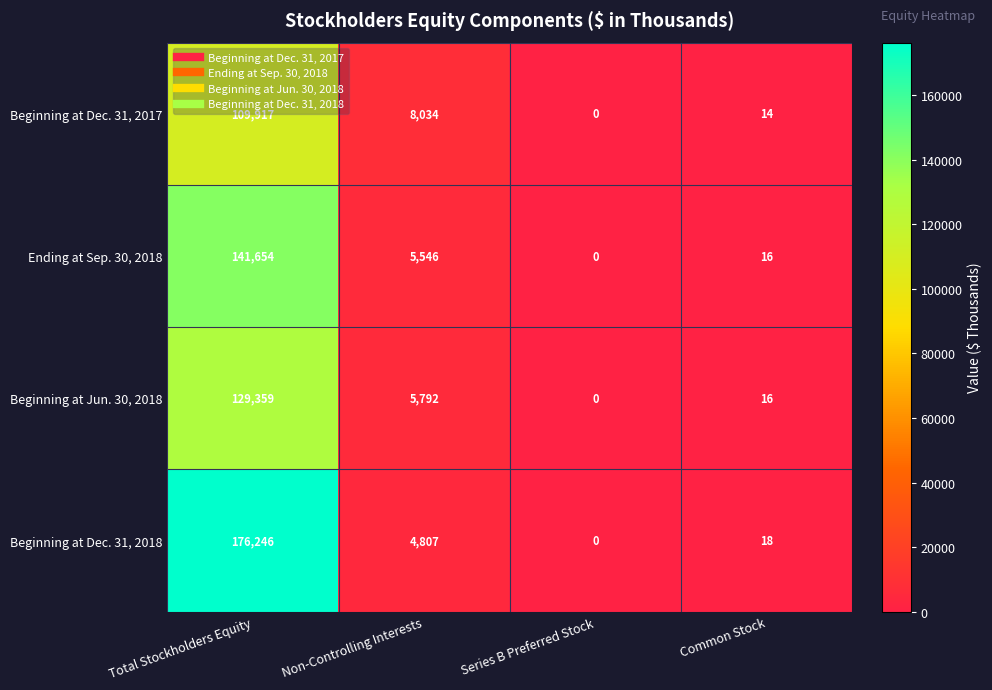

Is it true that Beginning at Jun. 30, 2018 equals 16 at Common Stock?

True